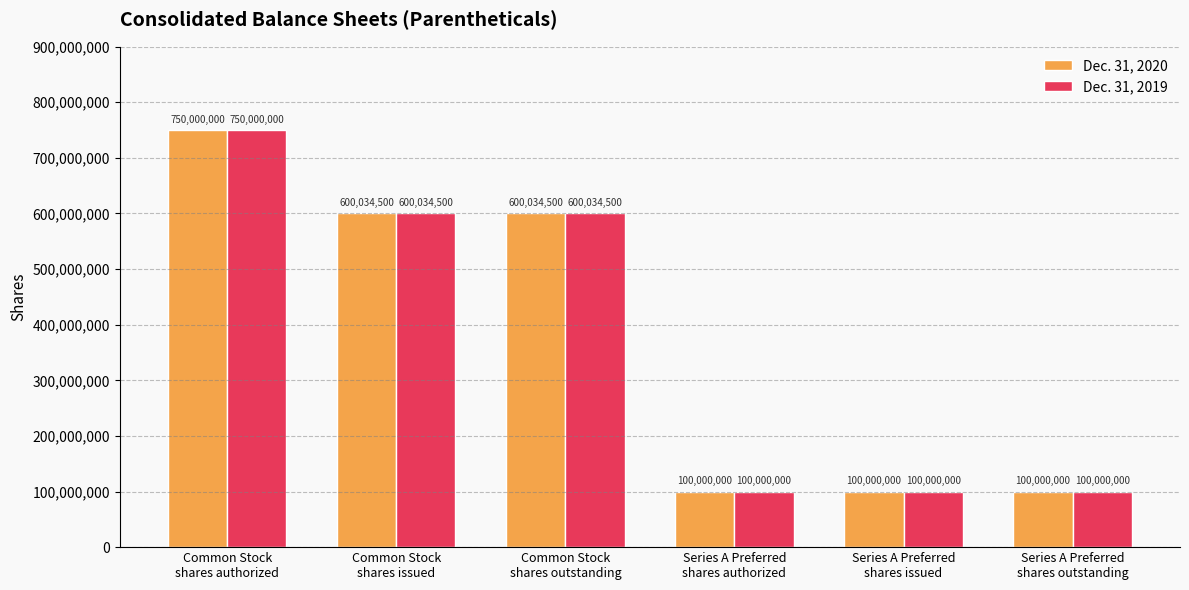

Reading left to right, transcribe all the data shown in this chart.

Dec. 31, 2020: Common Stock
shares authorized=750000000	Common Stock
shares issued=600034500	Common Stock
shares outstanding=600034500	Series A Preferred
shares authorized=100000000	Series A Preferred
shares issued=100000000	Series A Preferred
shares outstanding=100000000
Dec. 31, 2019: Common Stock
shares authorized=750000000	Common Stock
shares issued=600034500	Common Stock
shares outstanding=600034500	Series A Preferred
shares authorized=100000000	Series A Preferred
shares issued=100000000	Series A Preferred
shares outstanding=100000000